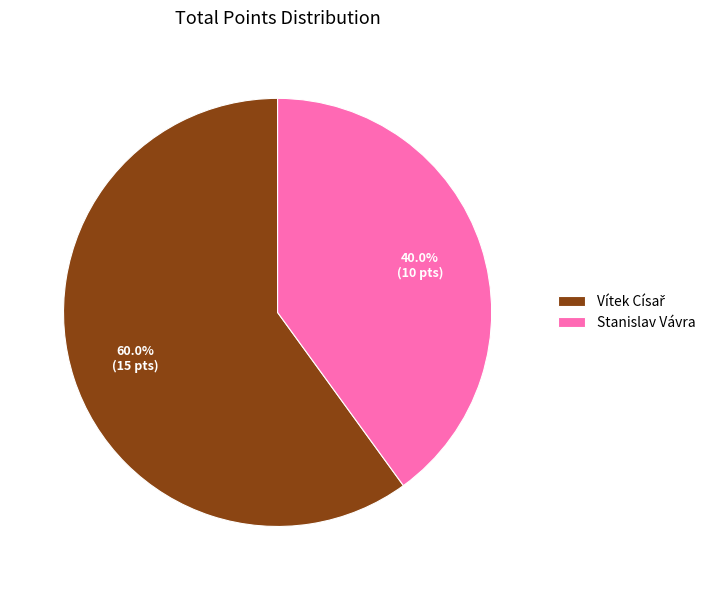

To the nearest percent, what is the difference between the largest and smallest slice percentages?

20%